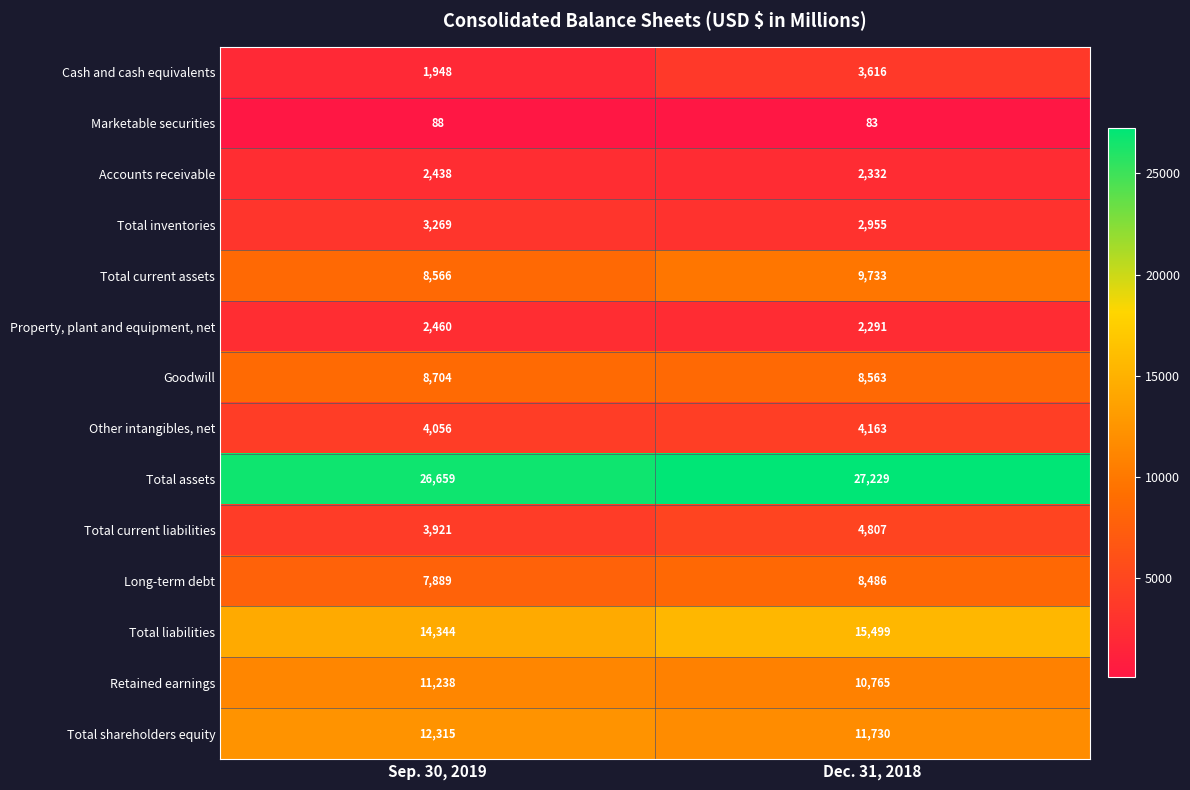

What is the difference between the highest and lowest values at Sep. 30, 2019?

26571